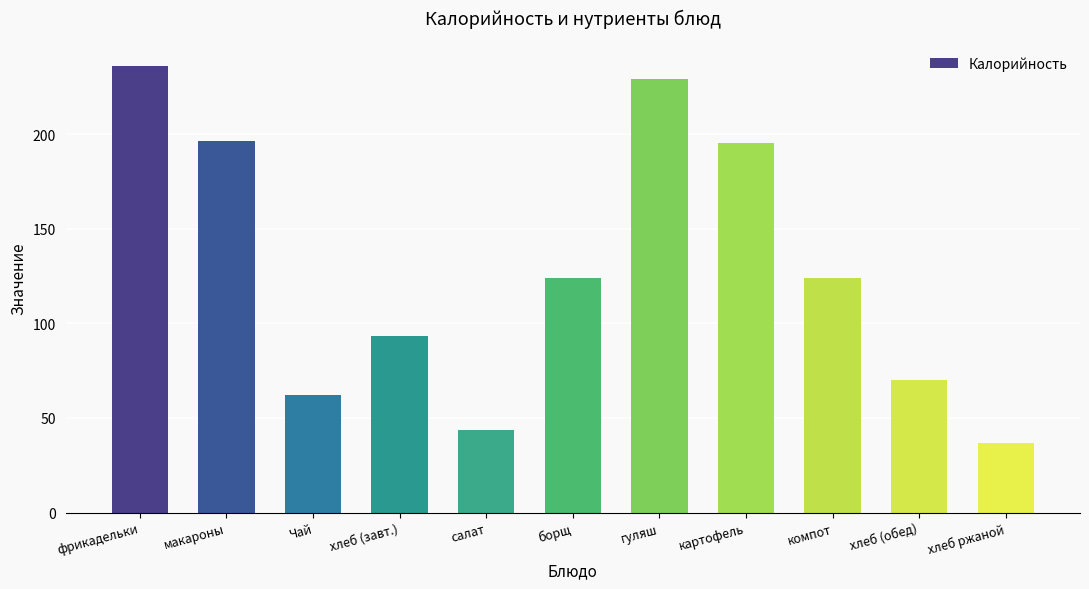

How many data points are above 123?

6